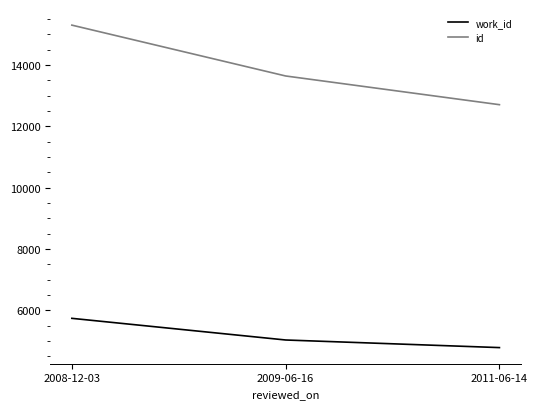

Between 2008-12-03 and 2011-06-14, which series saw the biggest shift?

id